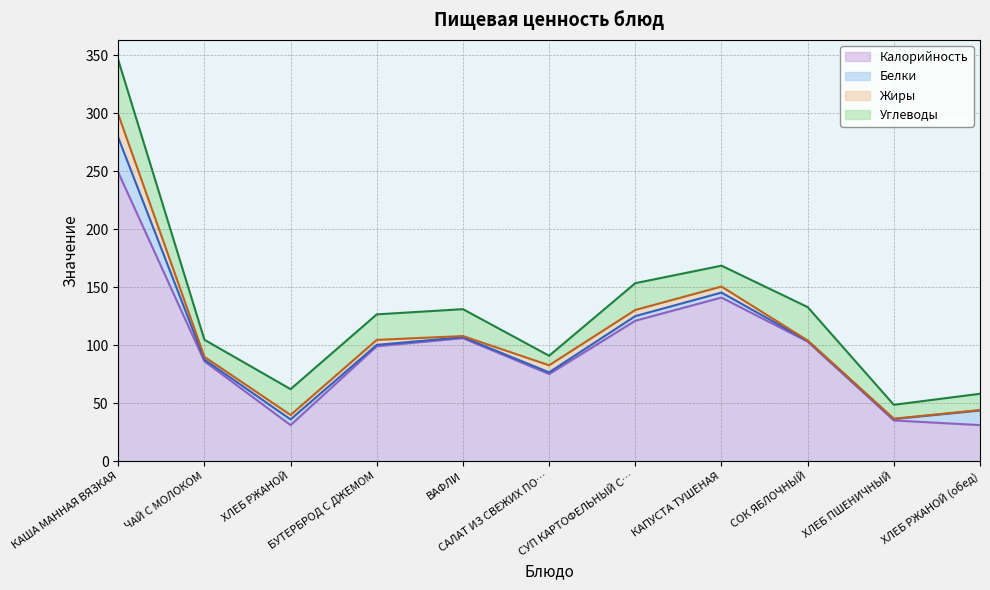

True or false: Калорийность has a value of 75.0 at САЛАТ ИЗ СВЕЖИХ ПОМИДОРОВ И ОГУРЦОВ.

True